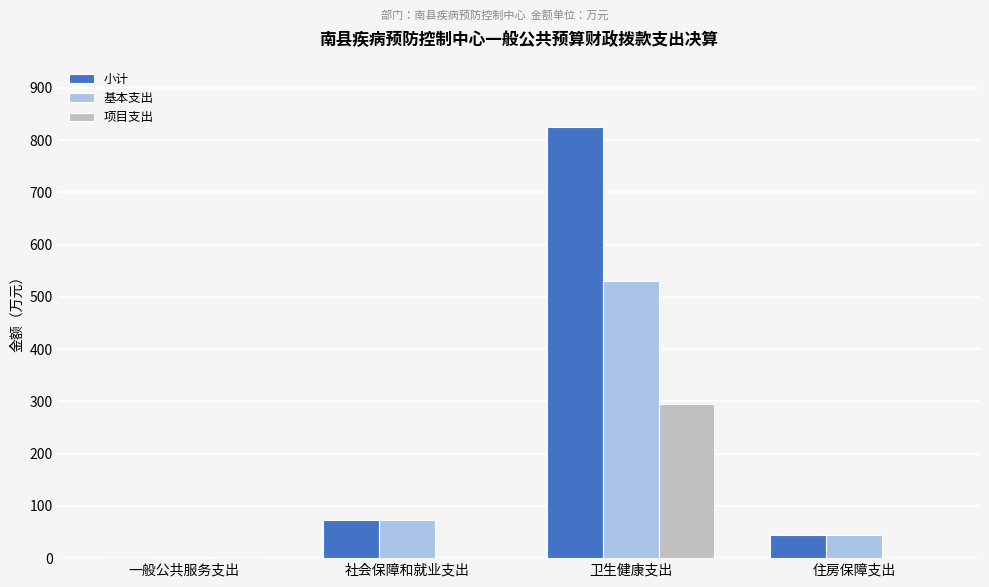

Which series changed the most between 社会保障和就业支出 and 卫生健康支出?

小计